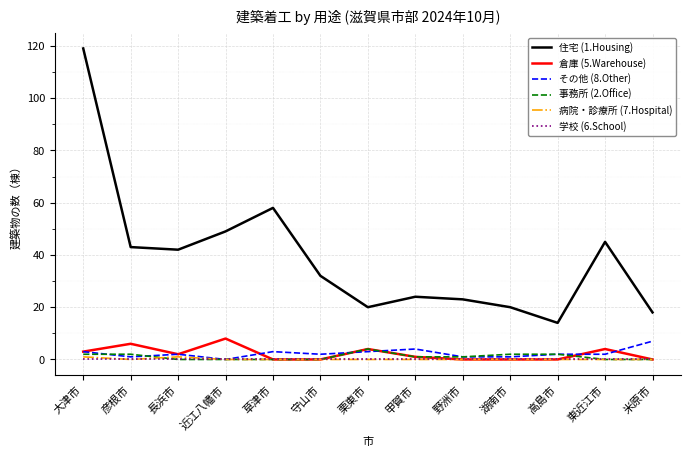

Is this an area chart (filled region under the line)?

No